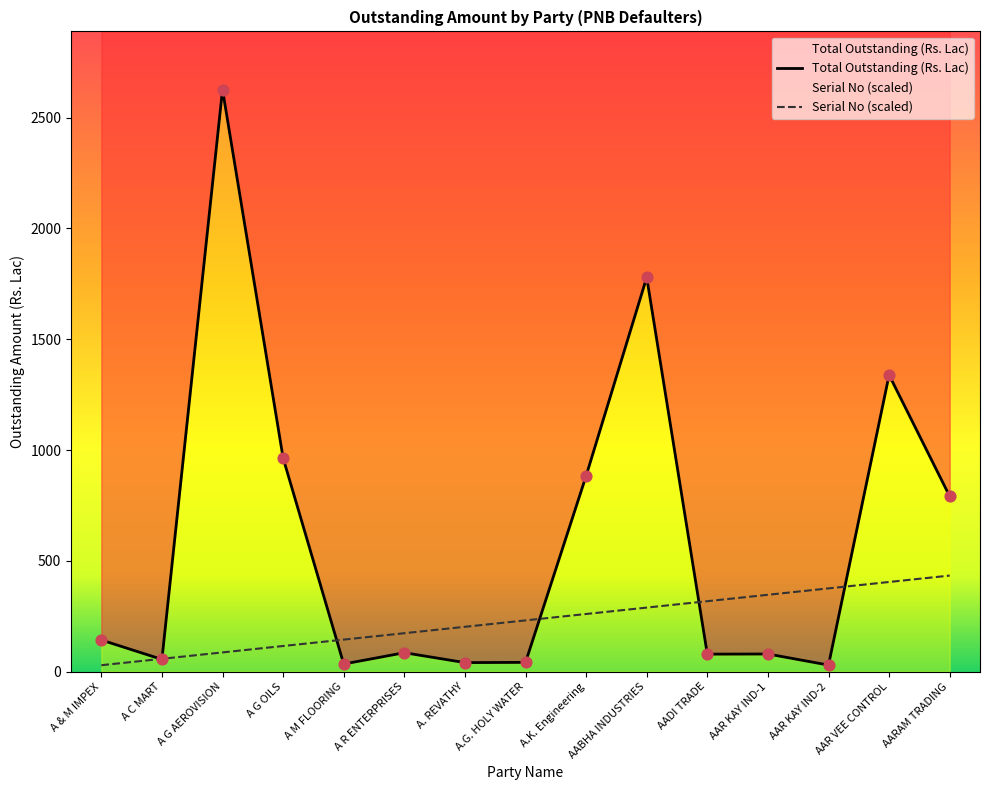

Is the value of Serial No (scaled) at A M FLOORING greater than the value of Total Outstanding (Rs. Lac) at A.G. HOLY WATER?

Yes